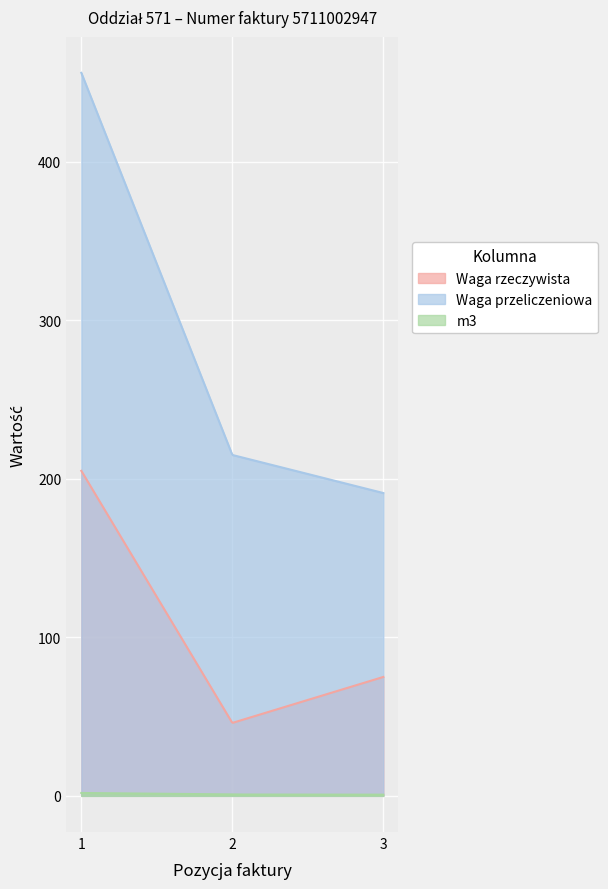

At how many categories does at least one series exceed 226?

1